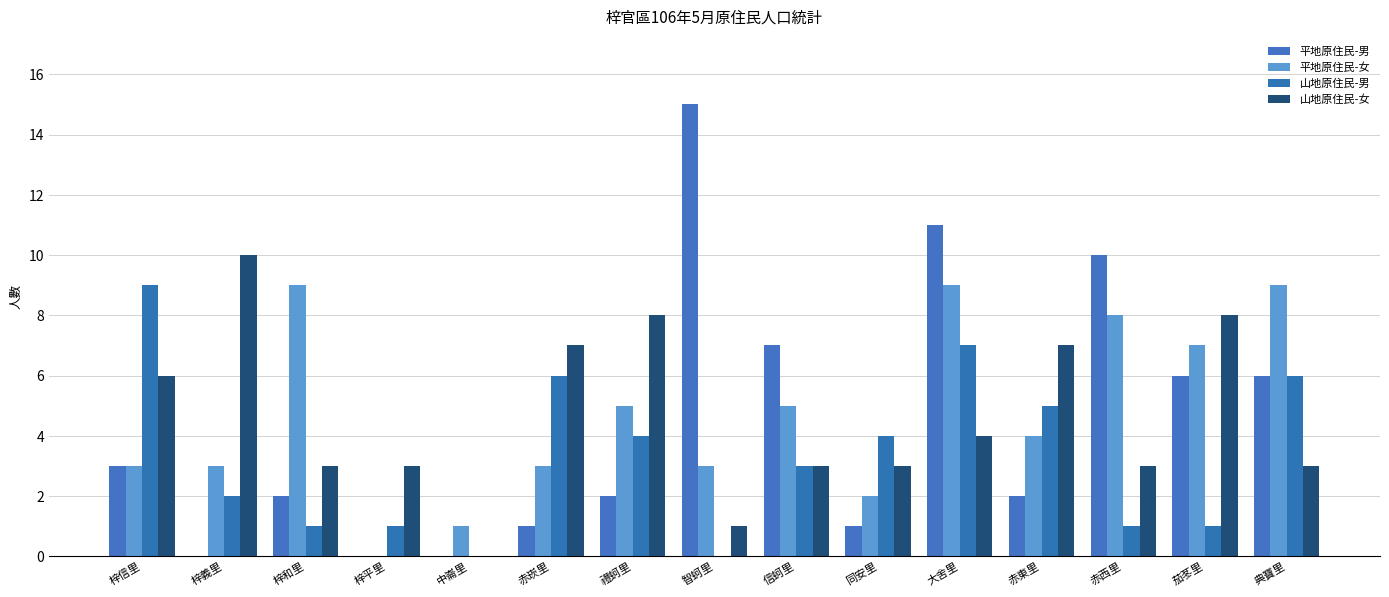

Rank the series at 赤西里 from highest to lowest value.

平地原住民-男, 平地原住民-女, 山地原住民-女, 山地原住民-男